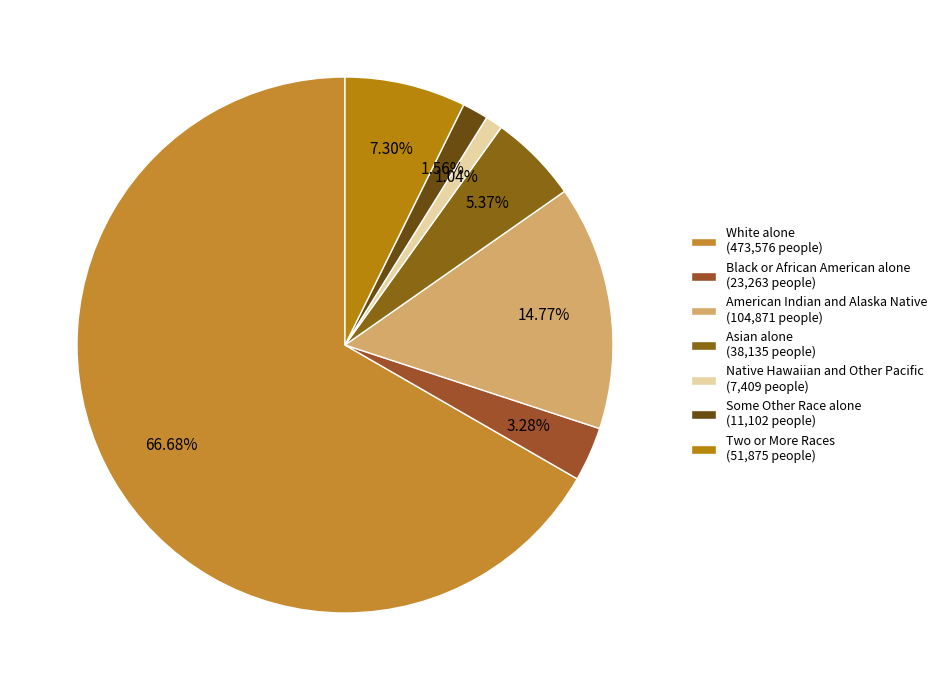

Which has a higher value, Some Other Race alone or Native Hawaiian and Other Pacific?

Some Other Race alone